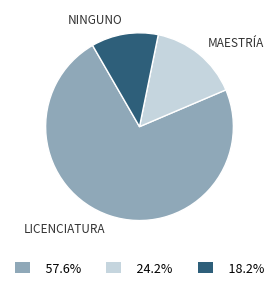

Does any single category account for the majority?

Yes